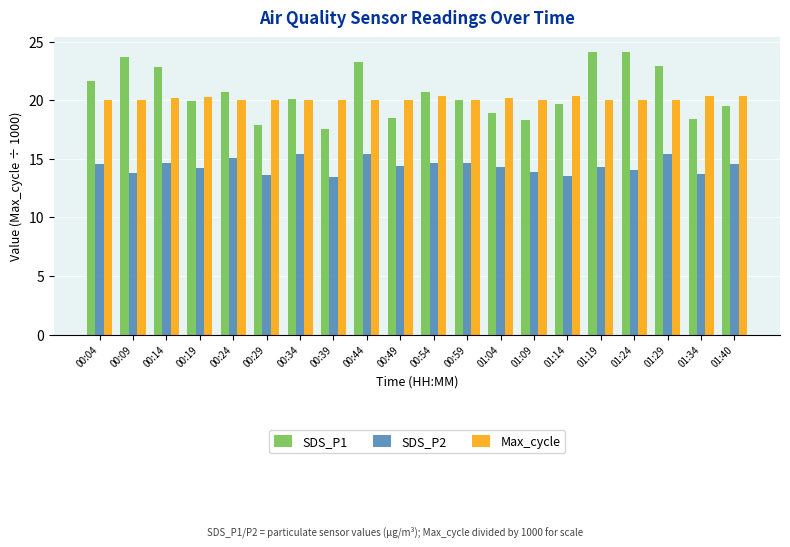

The SDS_P2 series shows 8.4 at 01:09. True or false?

False